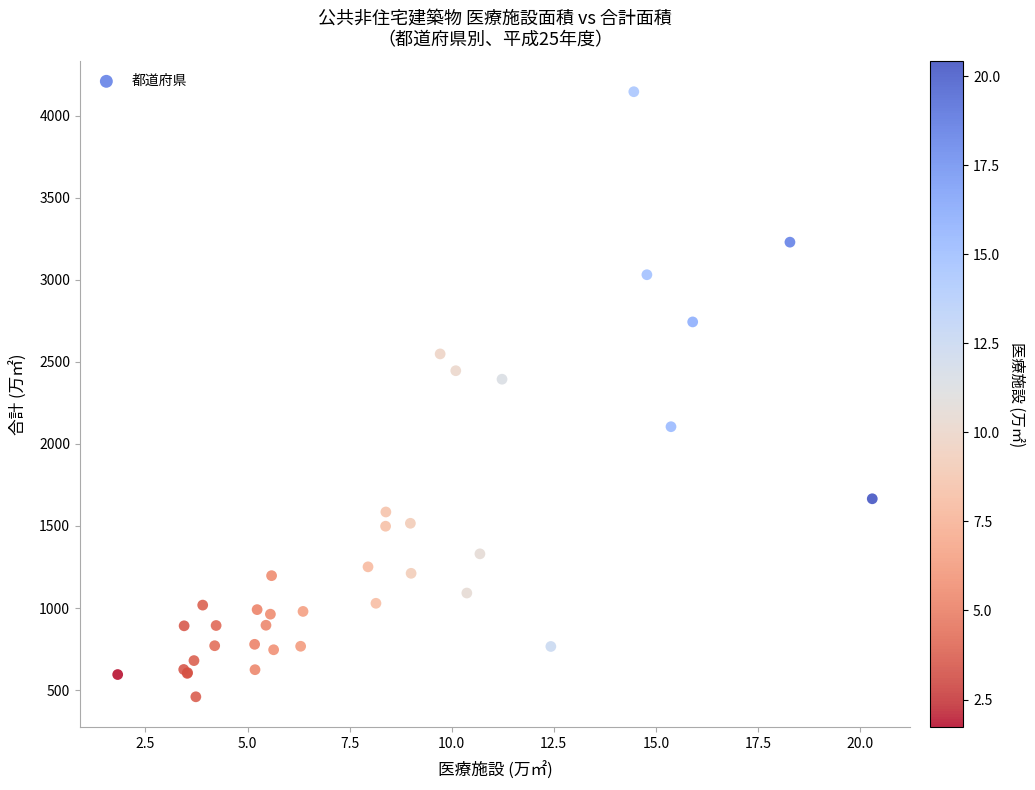

What Y value in the scatter plot is closest to 2302?

2394.0